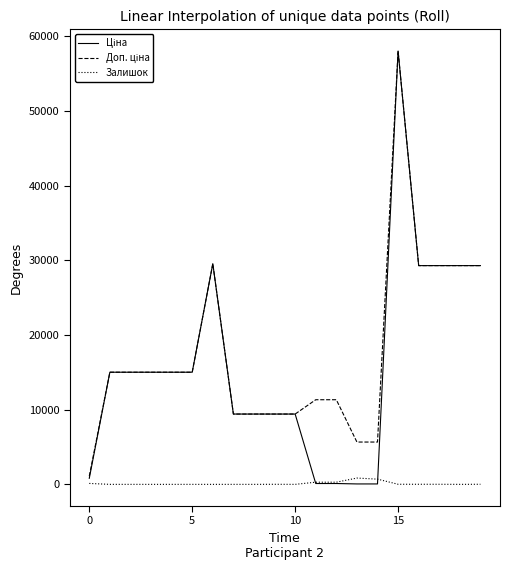

What is the greatest value displayed?

58037.0